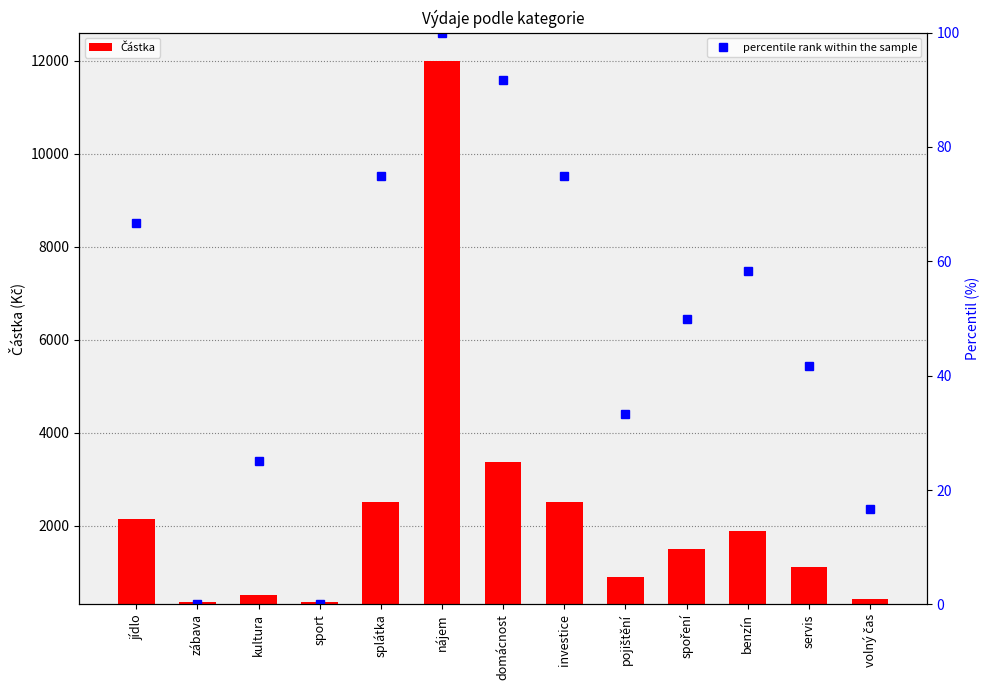

What is the value of the Částka bar at the 8th from the left?

2500.0